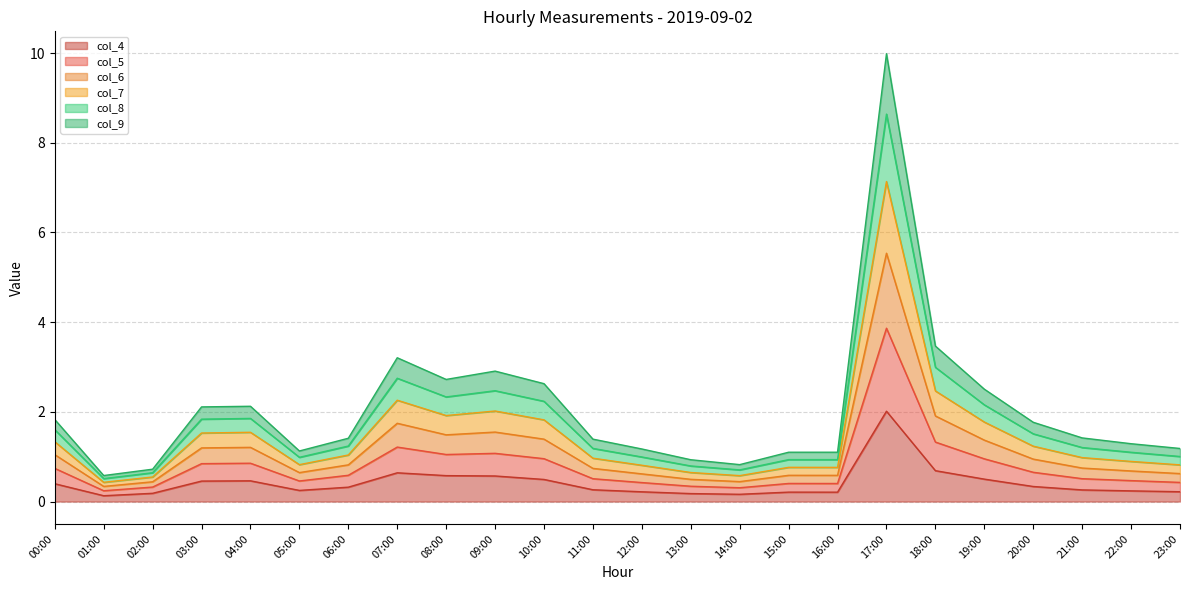

How many interior local valleys does the col_4 series have?

4